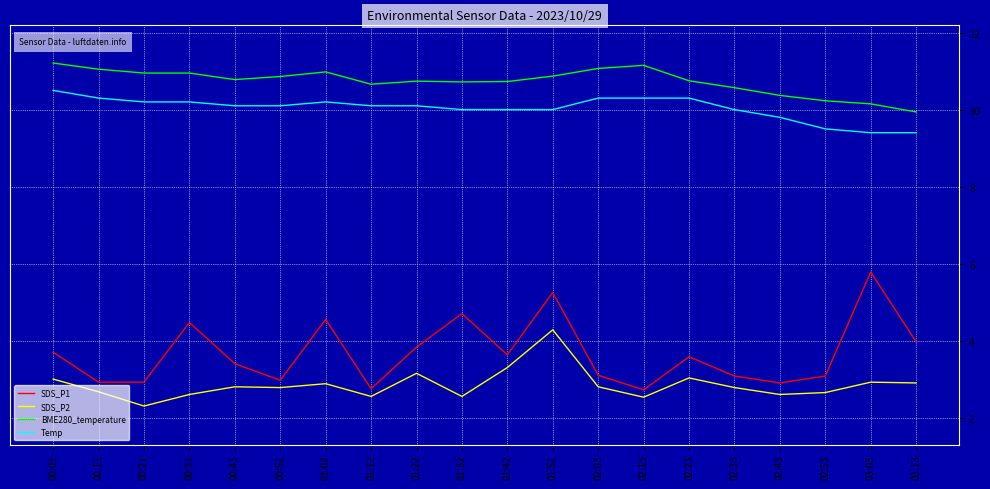

The SDS_P1 series shows 2.8 at 01:12. True or false?

True